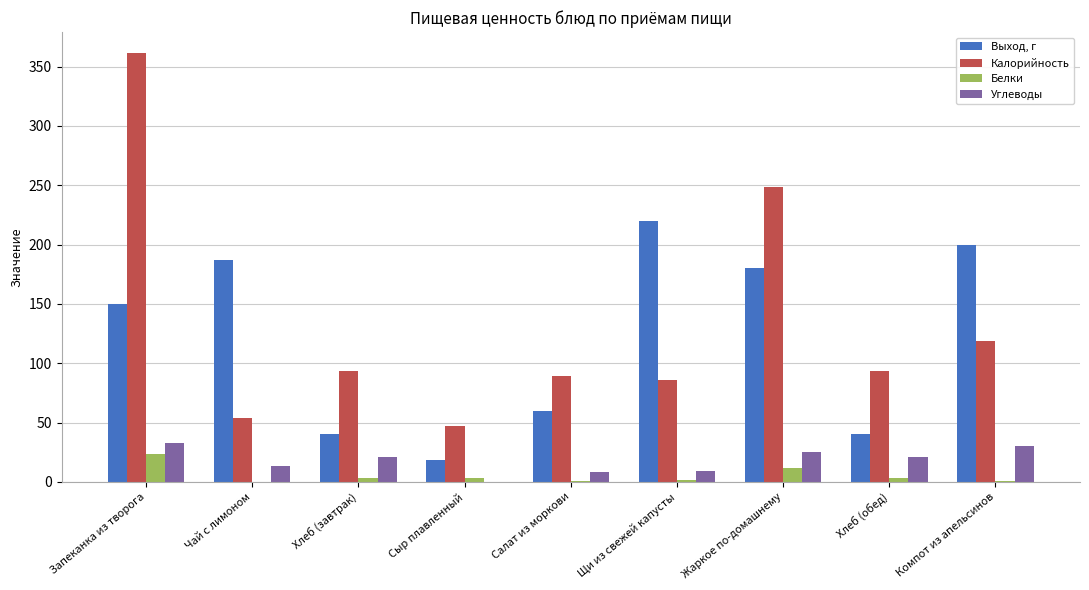

What is the greatest value displayed?

361.0